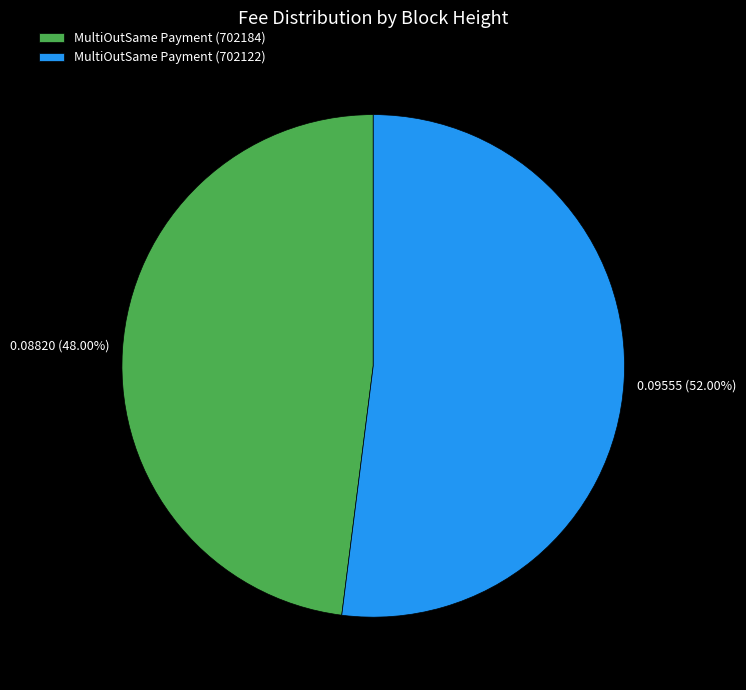

To the nearest percent, what portion does MultiOutSame Payment (702184) represent?

48%